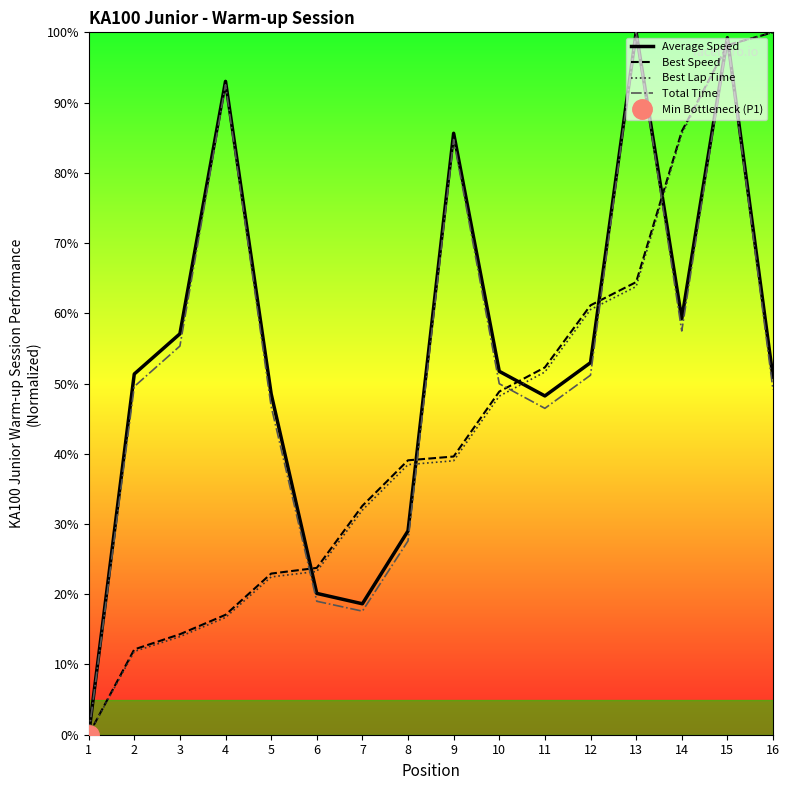

Reading left to right, list all the values displayed in this chart.

Average Speed: 0.0	51.4	57.1	93.0	48.5	20.1	18.6	29.0	85.6	51.7	48.2	53.0	100.0	59.2	99.2	50.9
Best Speed: 0.0	12.1	14.3	17.1	22.9	23.8	32.6	39.1	39.6	48.9	52.3	61.1	64.4	85.9	98.2	100.0
Best Lap Time: 0.0	11.9	14.0	16.7	22.5	23.2	32.0	38.5	39.0	48.2	51.6	60.5	63.8	85.6	98.1	100.0
Total Time: 0.0	49.6	55.3	92.5	46.8	19.0	17.6	27.6	84.7	50.0	46.5	51.2	100.0	57.5	99.2	49.1